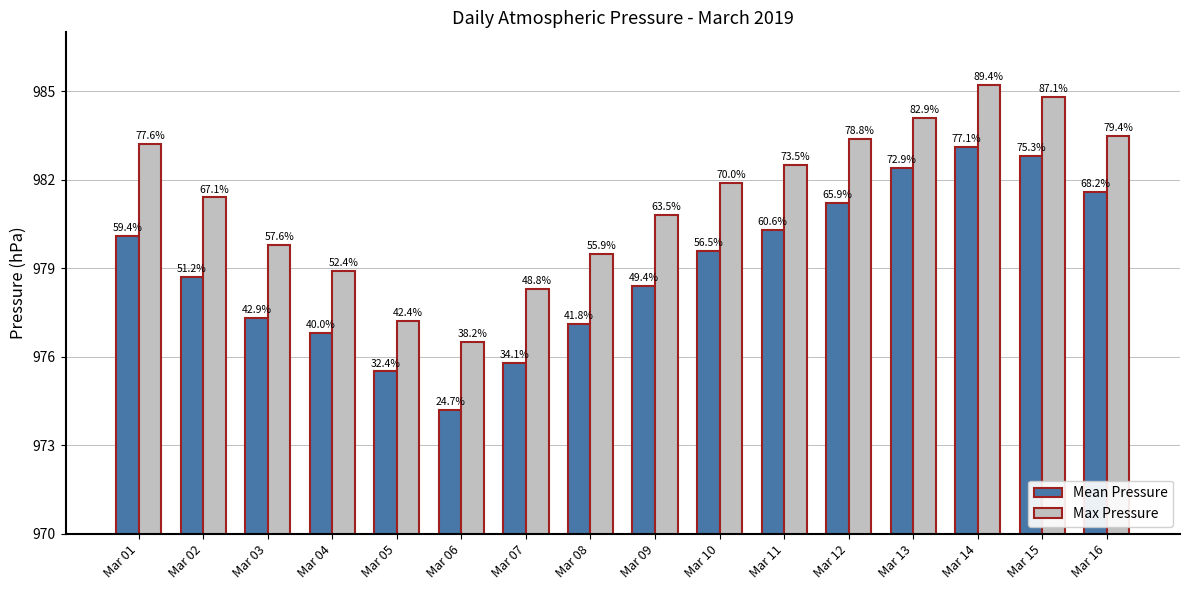

Which series has the widest spread of values?

Mean Pressure